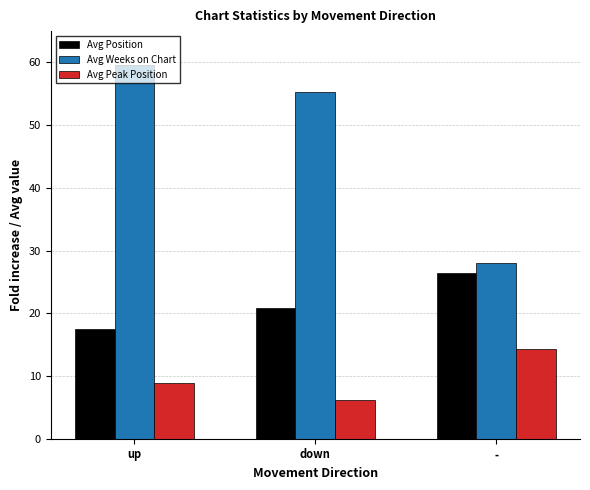

Rank the series at down from lowest to highest value.

Avg Peak Position, Avg Position, Avg Weeks on Chart